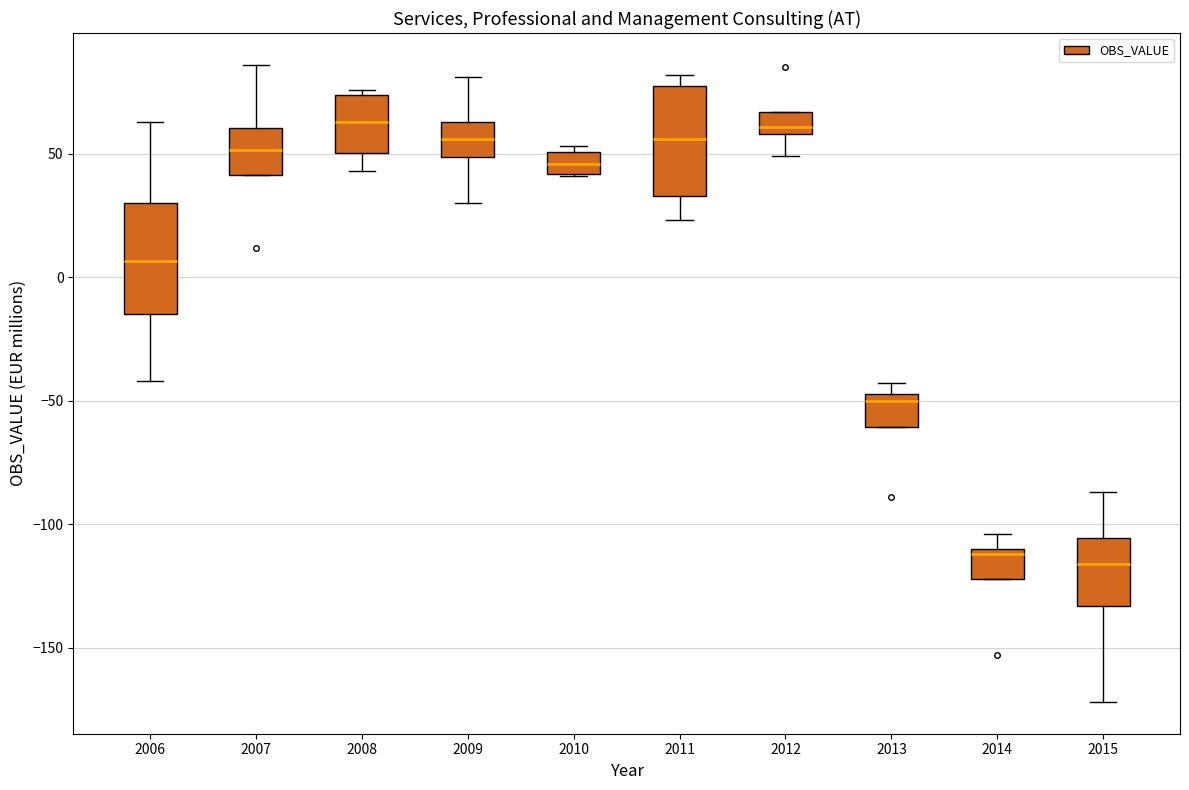

Where does the median line of the box at x = 2015 sit on the y-axis? The values are not printed on the chart, so give them approximately, as read against the axis.

-115